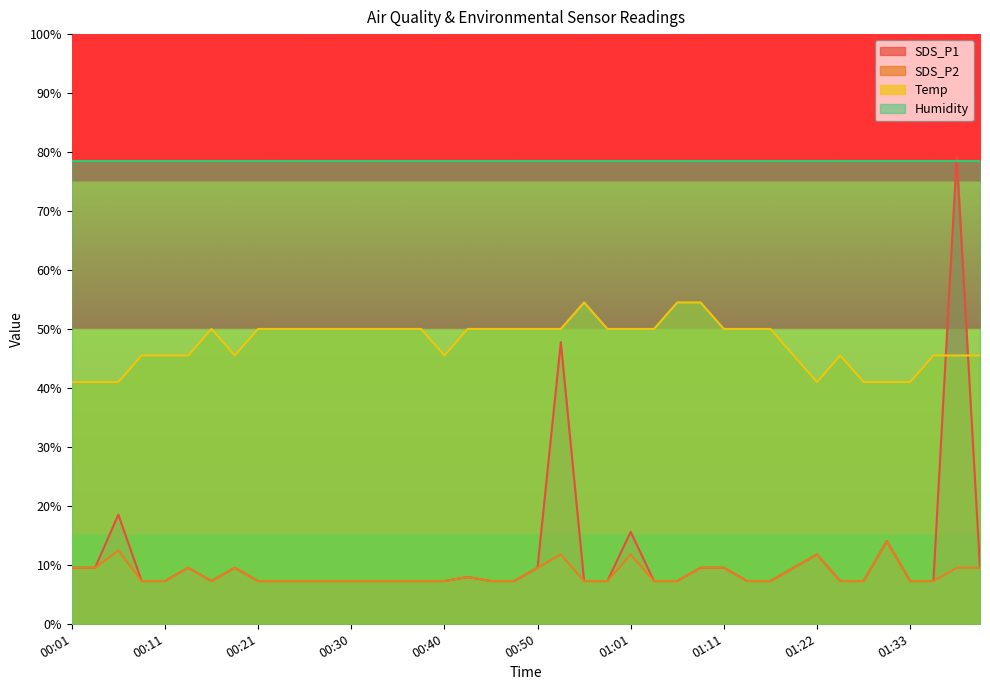

In SDS_P2, how many points are lower than both neighbors (excluding endpoints)?

1